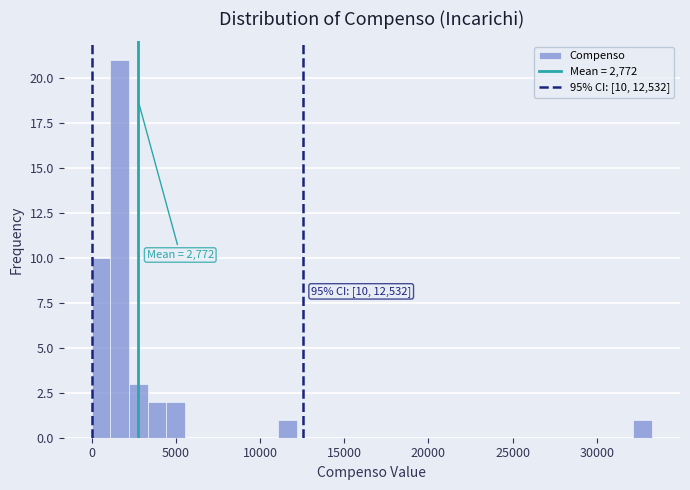

Around what value on the x-axis is the tallest bar? Give the approximate position of its centre, as read against the axis.

1500